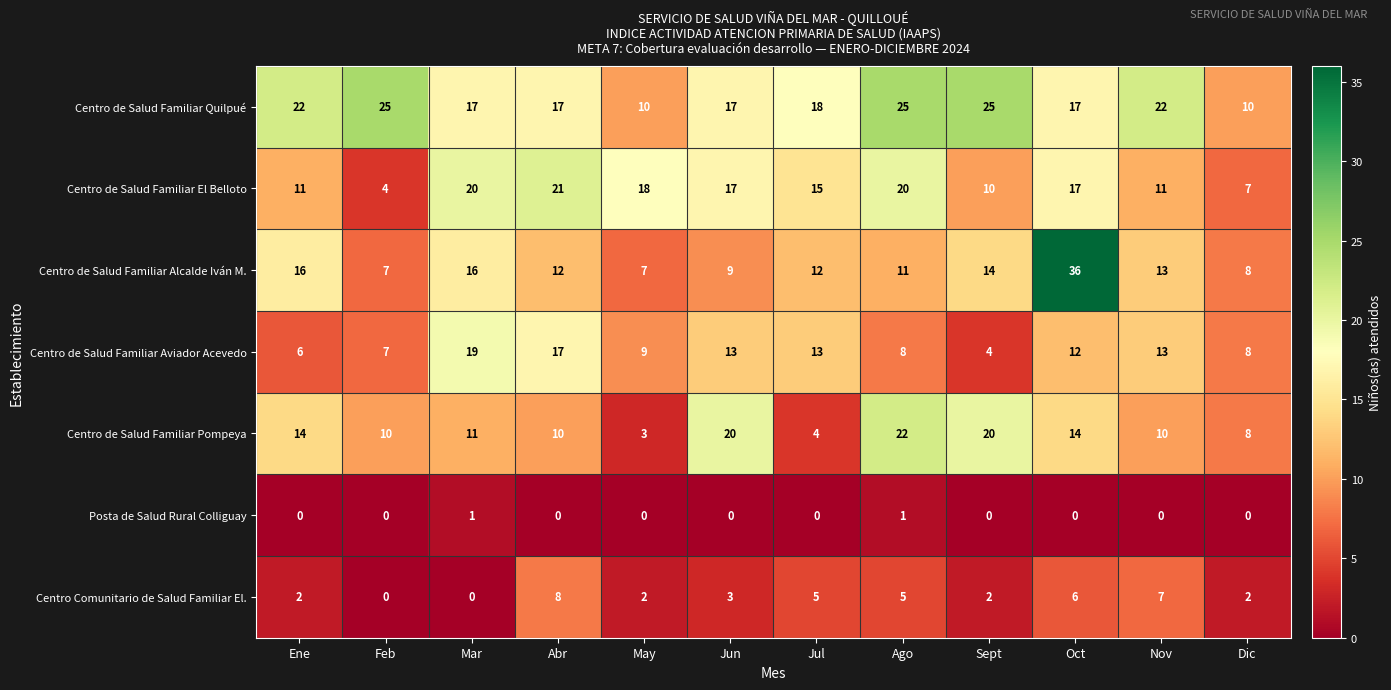

Where does the Centro de Salud Familiar Alcalde Iván M. series first go above 12?

Ene